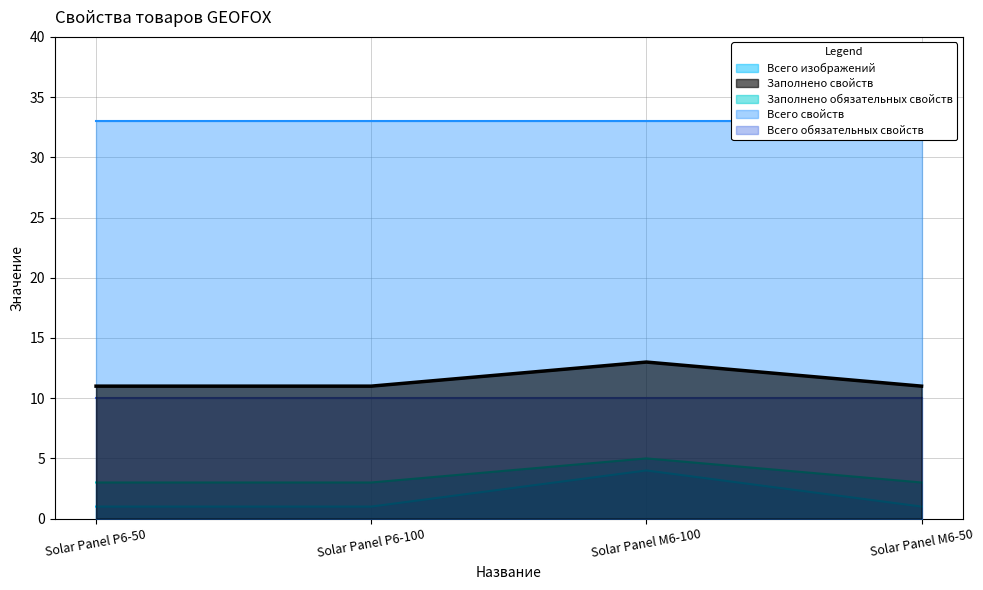

What is the difference between the highest and lowest values at Solar Panel P6-100?

10